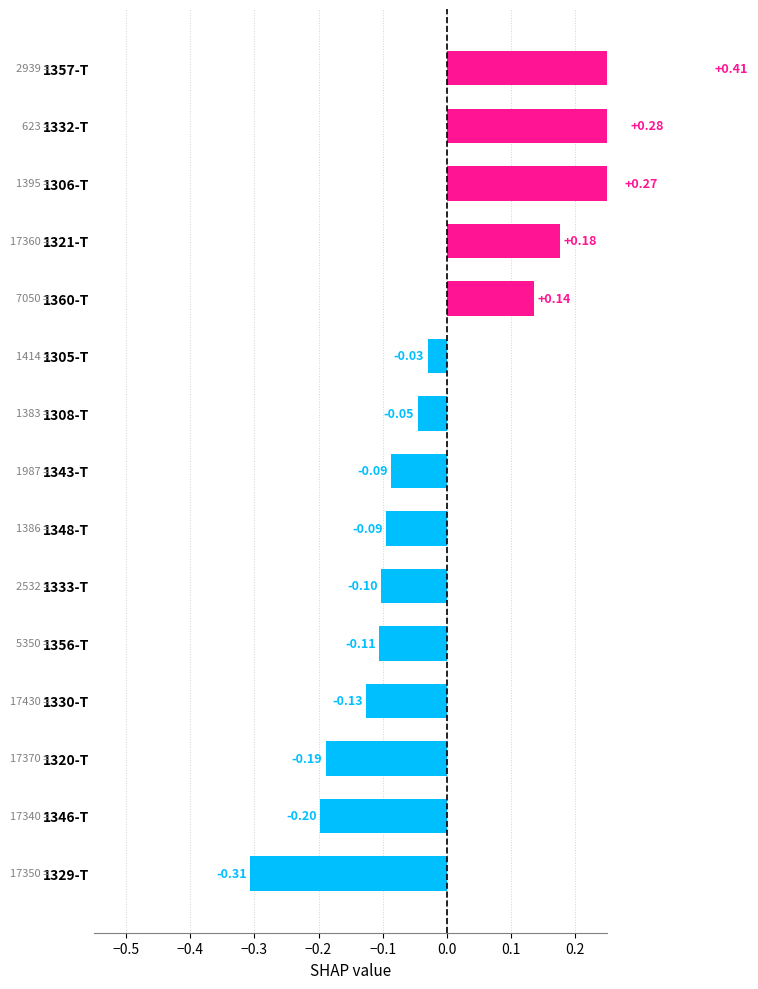

How many distinct data groups are displayed?

1